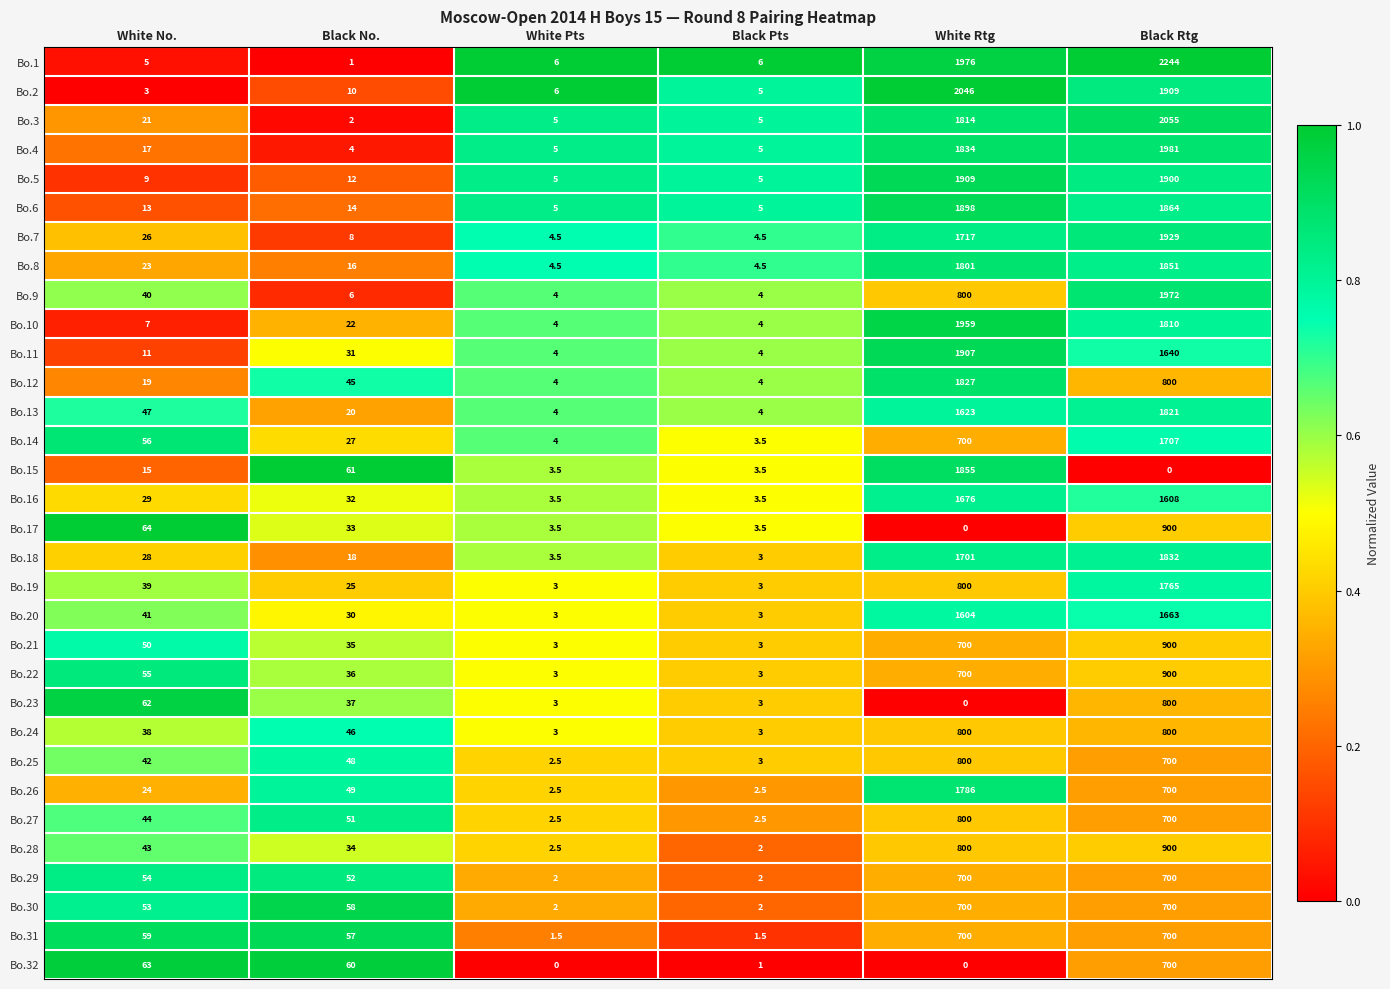

Which category has the highest value across all series?

Black Rtg